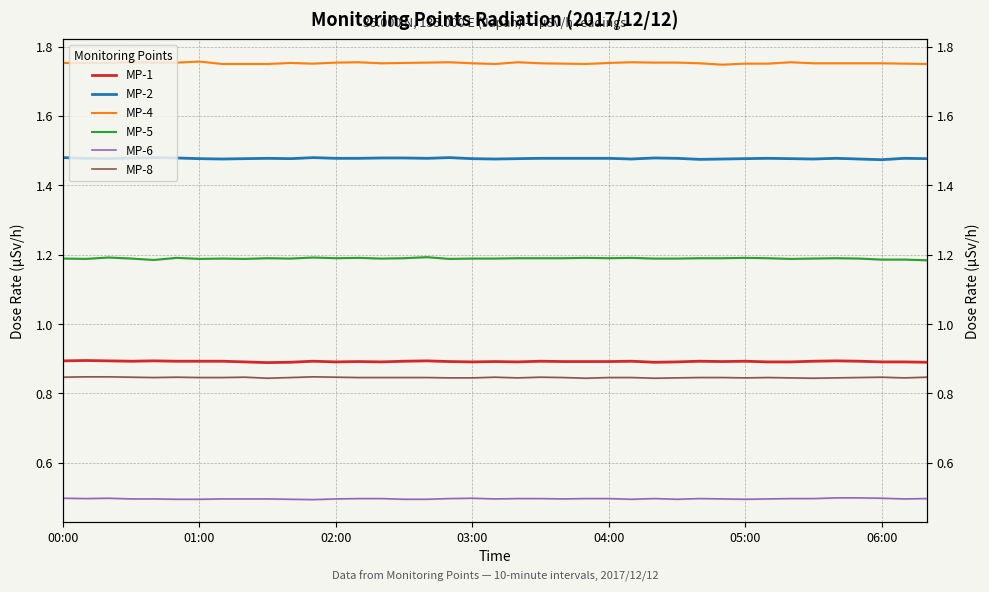

At how many categories does at least one series exceed 0?

39